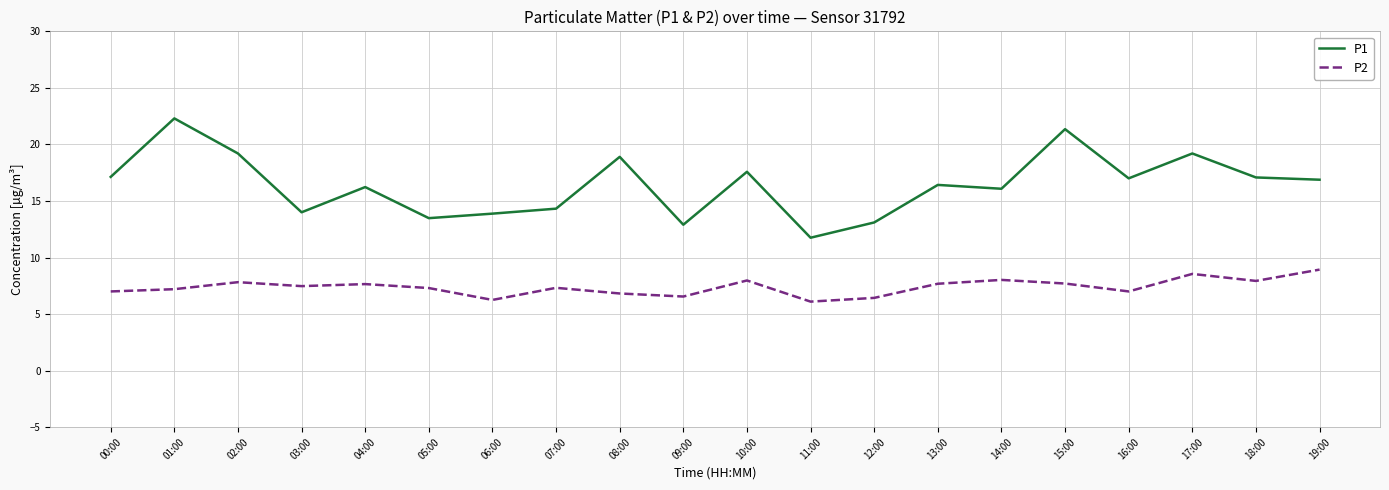

How many lines are shown in the chart?

2